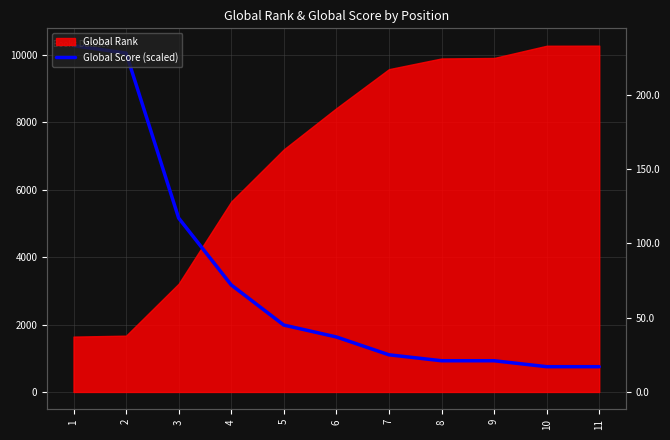

What is the maximum value shown in the chart?

10278.0